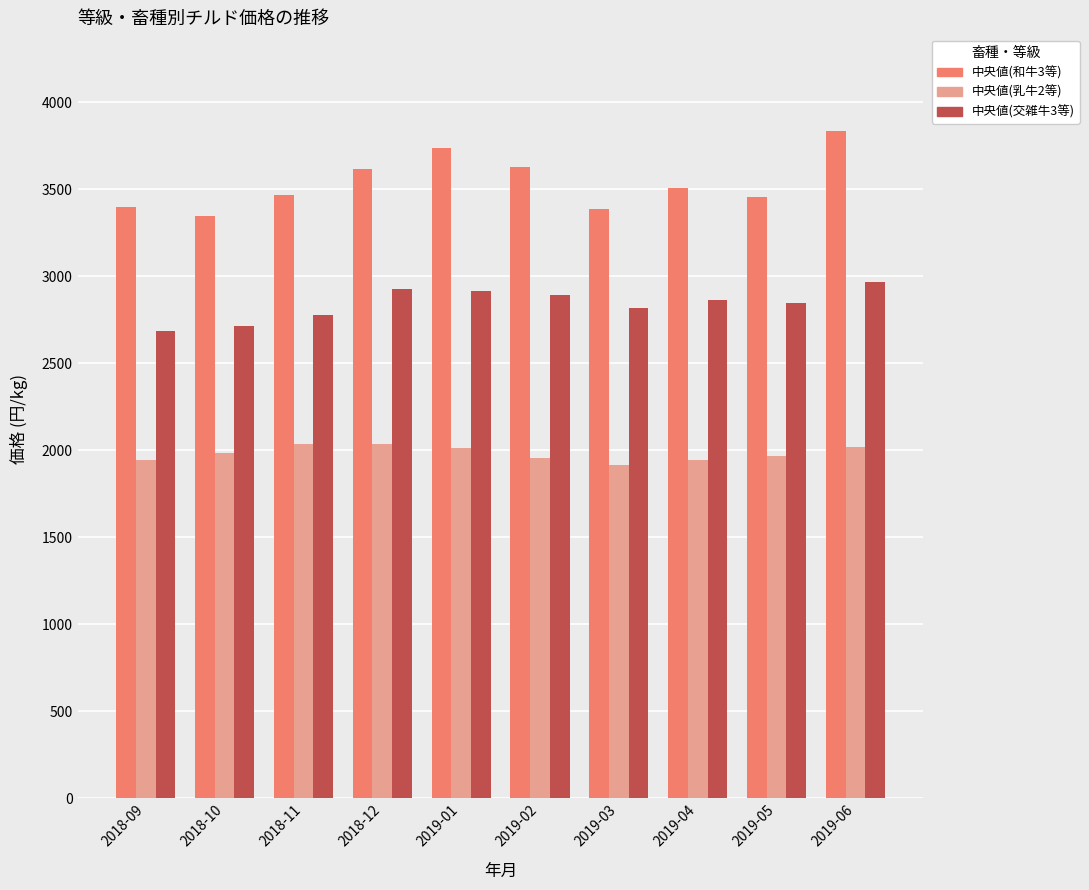

The value of 中央値(乳牛2等) at 2018-09 is 941. True or false?

False